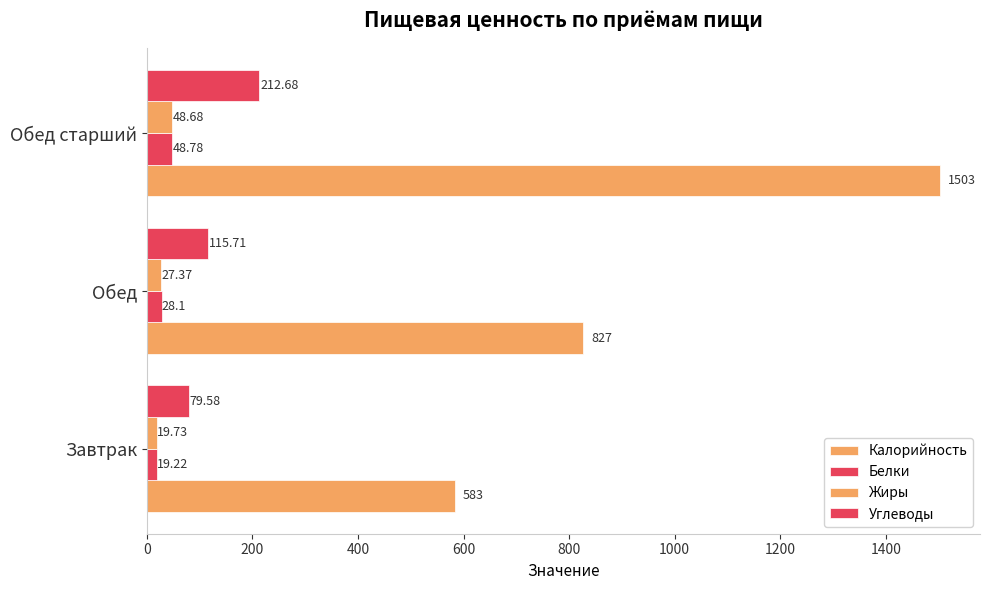

How many data points in Жиры are above 27?

2